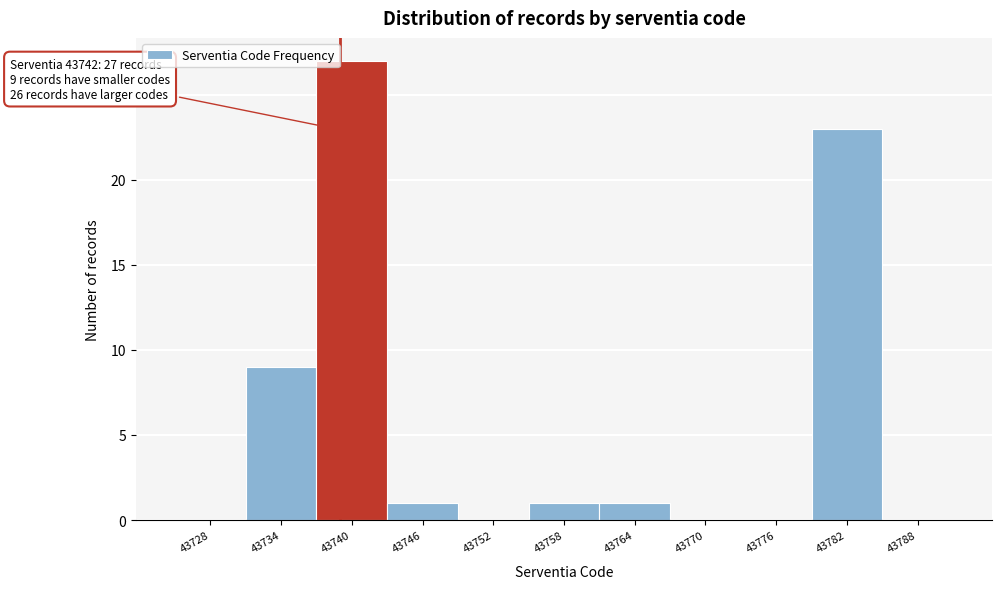

Reading right to left, list all the values displayed in this chart.

43788=0	43782=23	43776=0	43770=0	43764=1	43758=1	43752=0	43746=1	43740=27	43734=9	43728=0